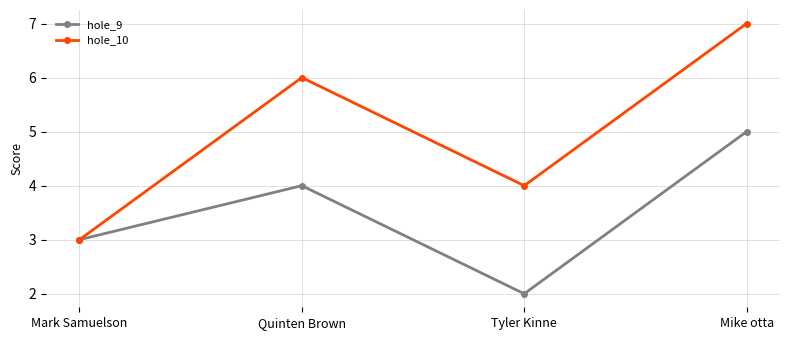

What is the value of the hole_10 point at the 4th from the left?

7